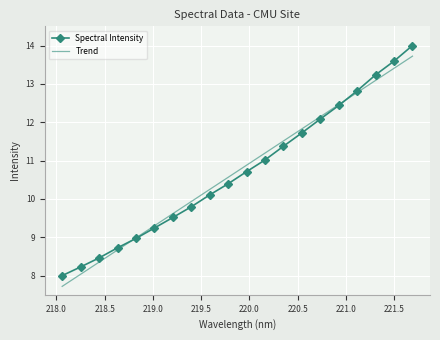

What is the highest value of the Trend series?

13.7